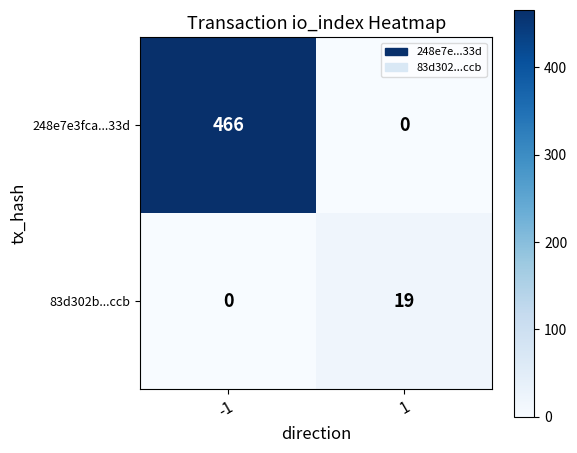

Reading right to left, what are all the values shown in this chart?

248e7e3fca...33d: 1=0	-1=466
83d302b...ccb: 1=19	-1=0